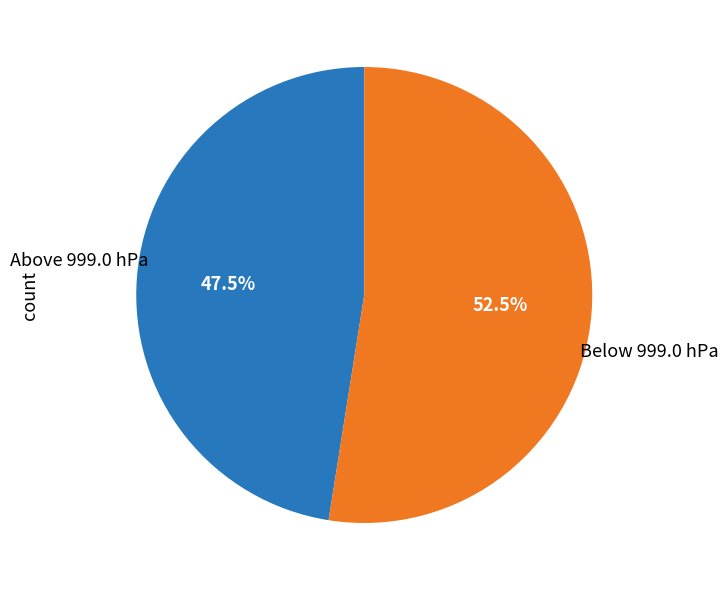

Does any single category account for the majority?

Yes